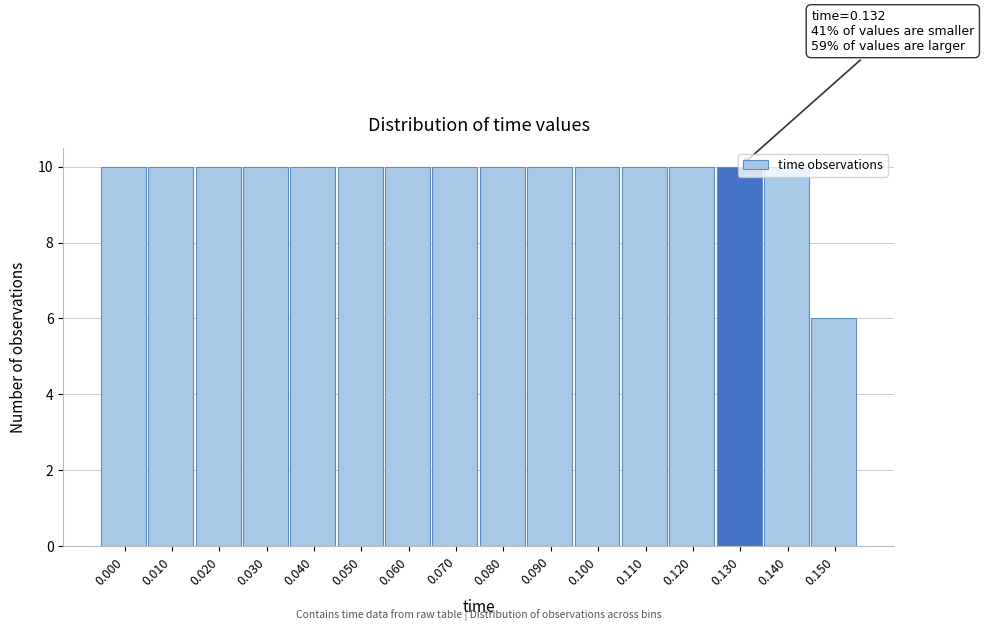

What is the approximate value at 0.100?

10